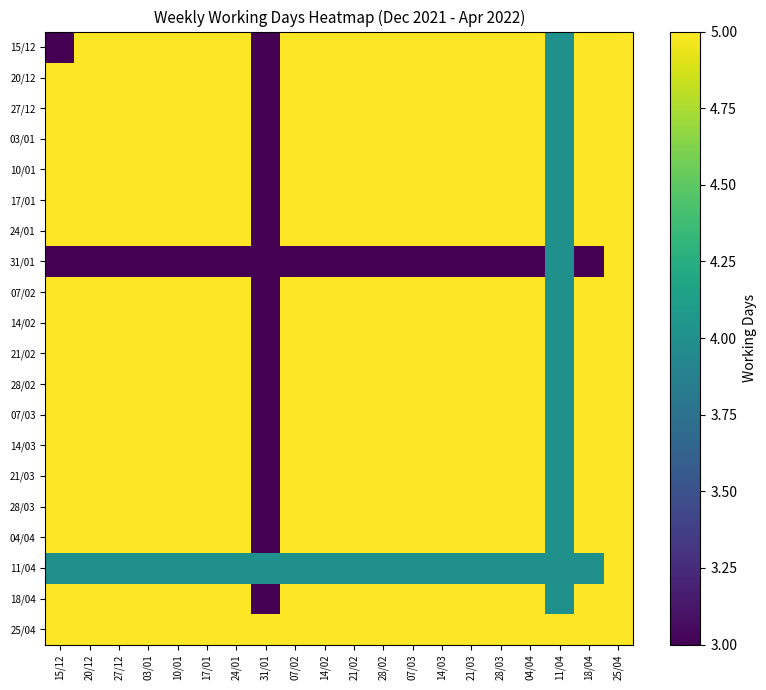

Rank the series by their maximum value, from lowest to highest.

15/12, 20/12, 27/12, 03/01, 10/01, 17/01, 24/01, 31/01, 07/02, 14/02, 21/02, 28/02, 07/03, 14/03, 21/03, 28/03, 04/04, 11/04, 18/04, 25/04